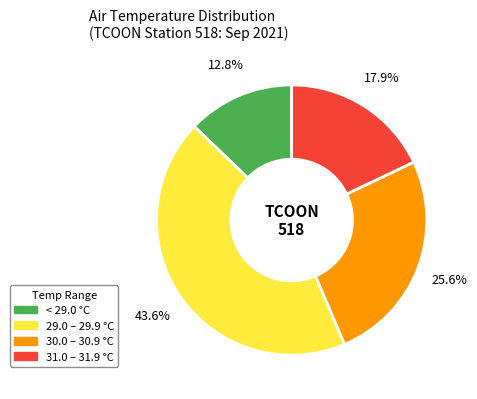

Is there a majority slice in this chart?

No